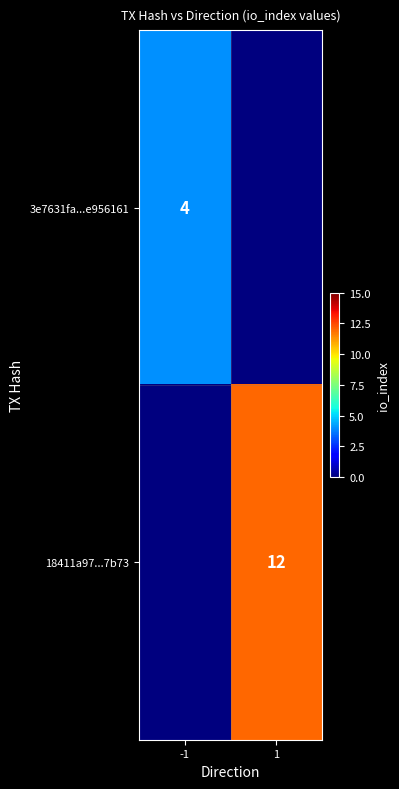

The value of 3e7631fa...e956161 at -1 is 1. True or false?

False